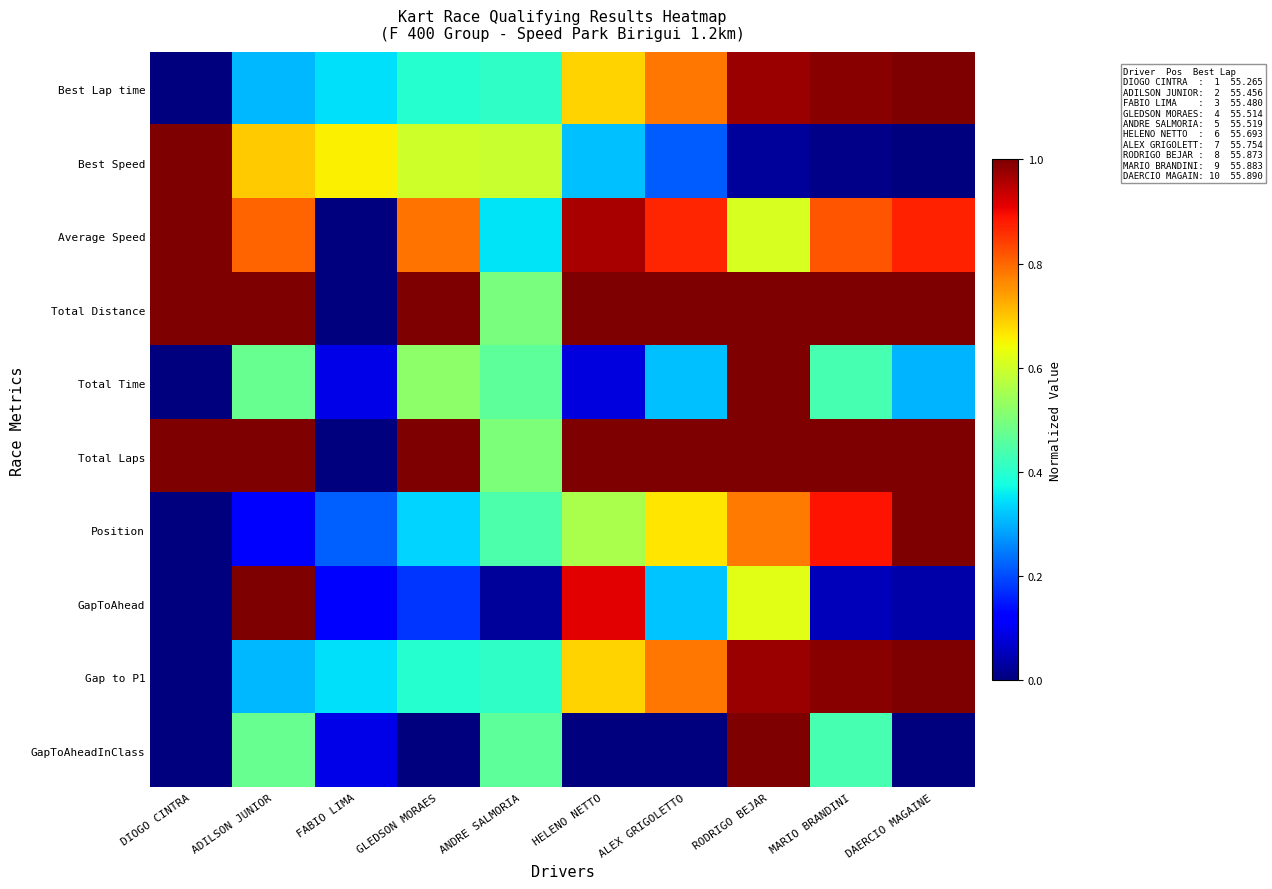

Between ALEX GRIGOLETTO and RODRIGO BEJAR, which is larger?

RODRIGO BEJAR